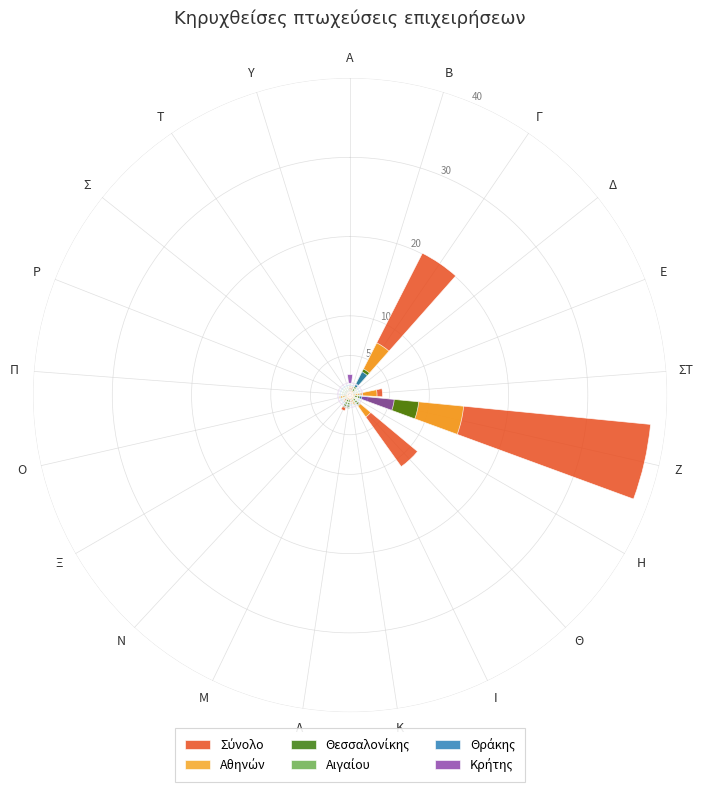

What position from the right is Θ?

13